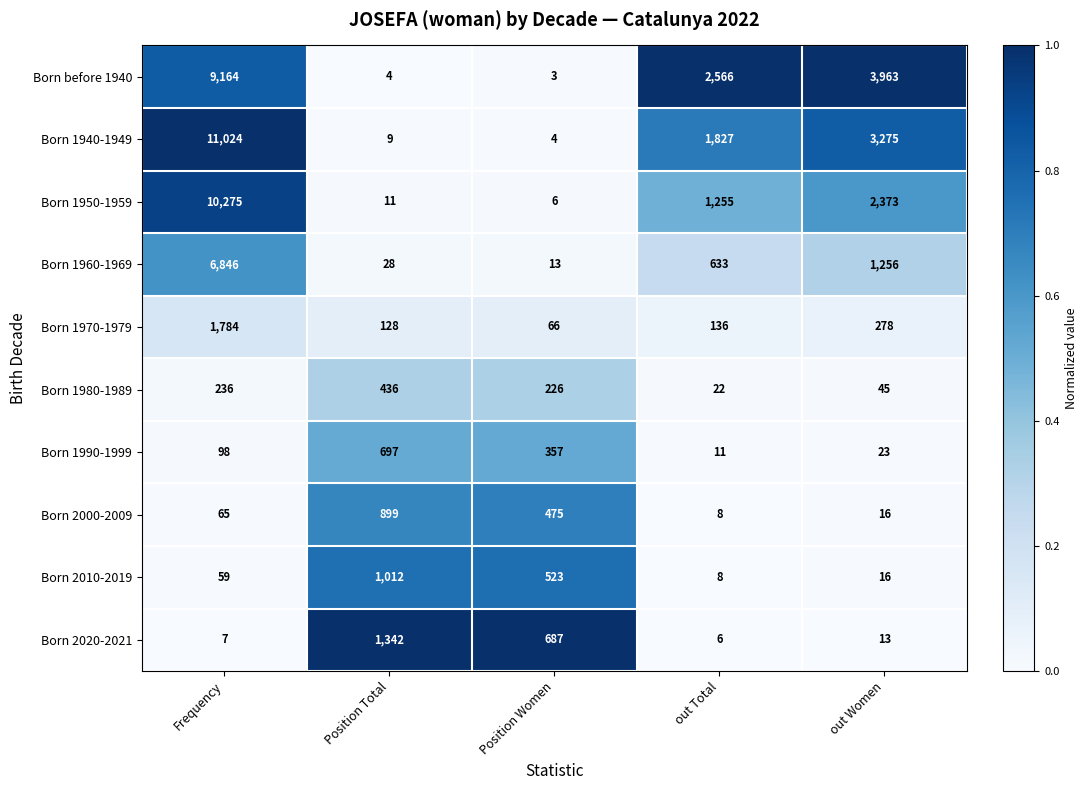

What is the difference between the maximum and second lowest values in the Born 1990-1999 series?

674